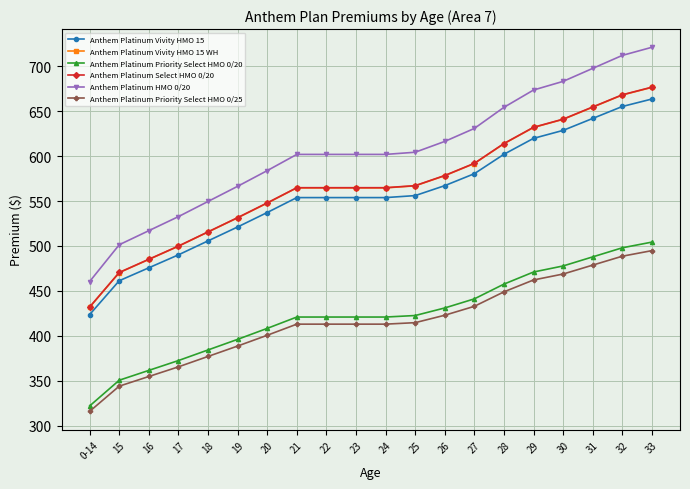

What are all the series names shown in the legend?

Anthem Platinum Vivity HMO 15, Anthem Platinum Vivity HMO 15 WH, Anthem Platinum Priority Select HMO 0/20, Anthem Platinum Select HMO 0/20, Anthem Platinum HMO 0/20, Anthem Platinum Priority Select HMO 0/25